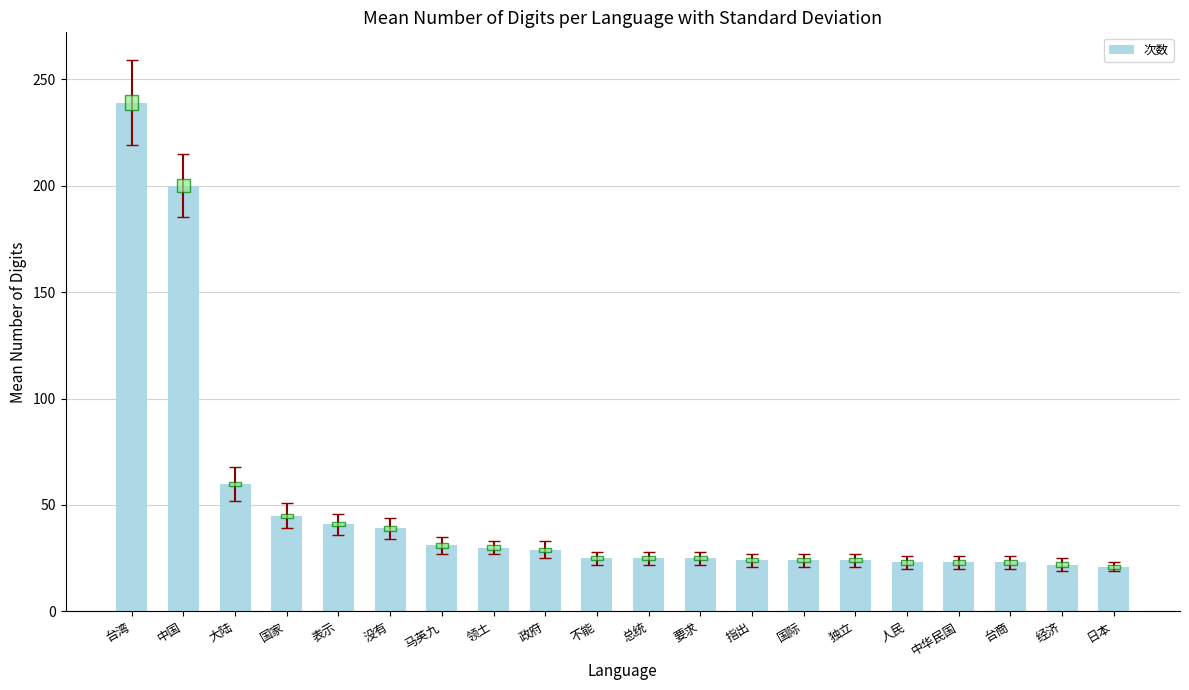

How many values are below 25?

8